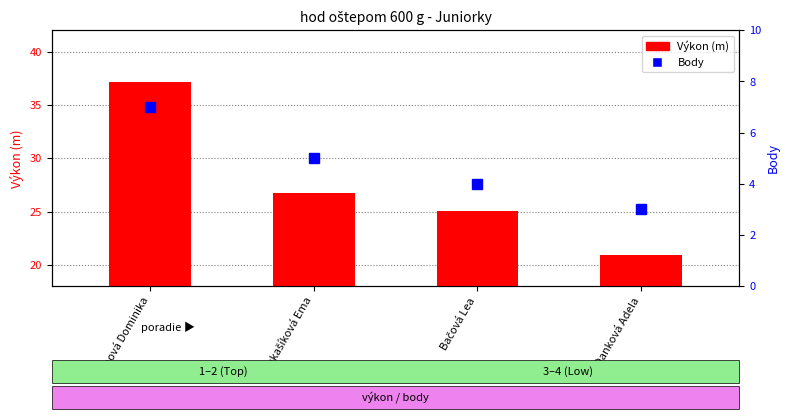

Where is Výkon (m) nearest to the value 29?

Lukašíková Ema